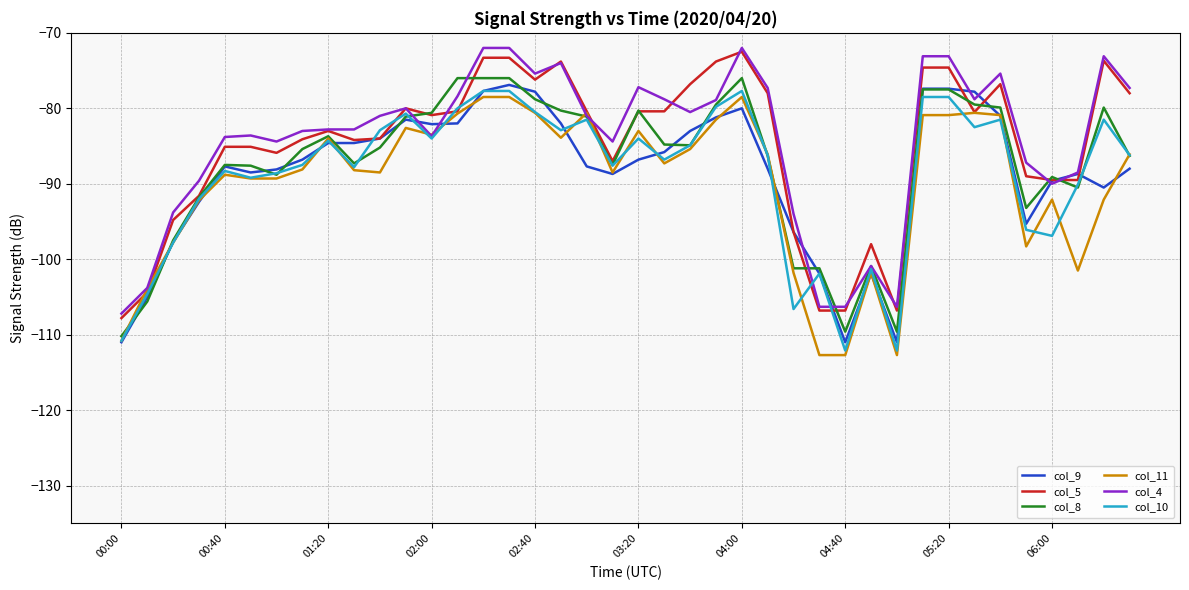

What is the greatest value displayed?

-72.0